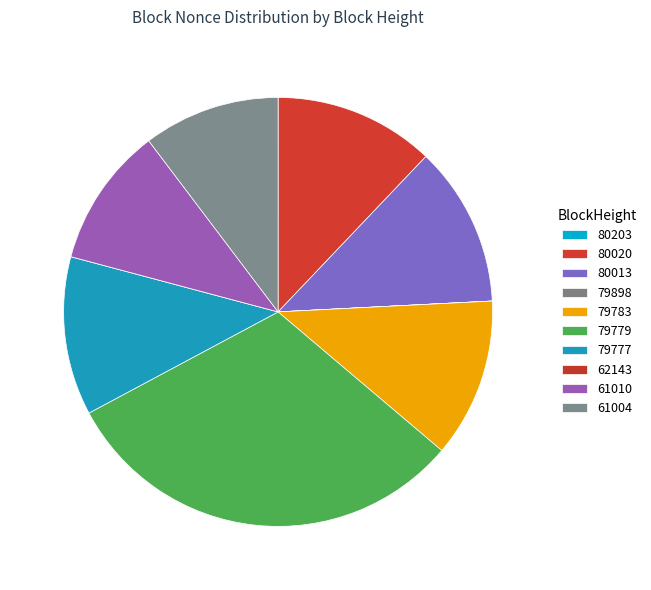

To the nearest percent, what is the combined percentage of 61010 and 79777?

23%